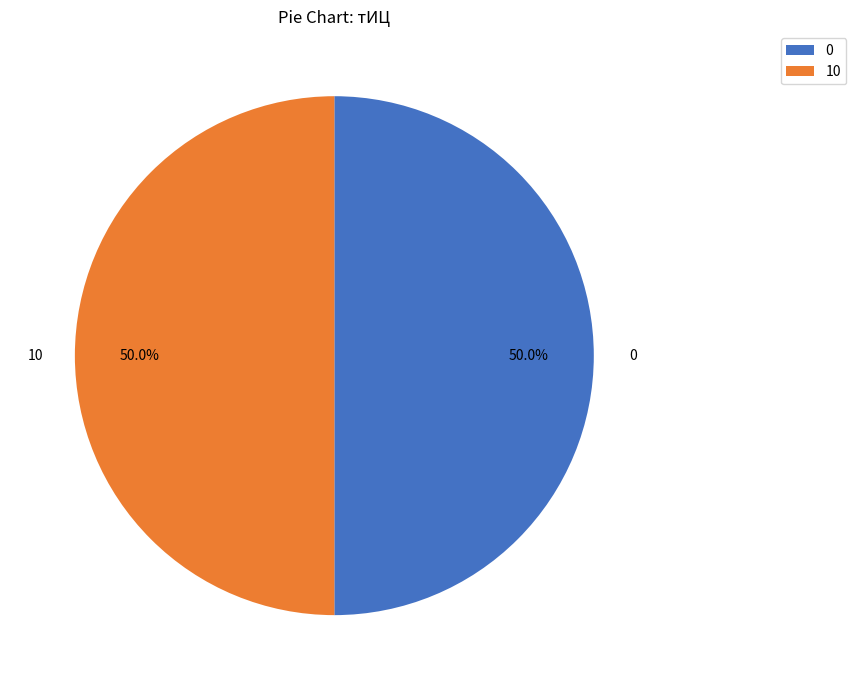

Combined, what portion of the pie is 0 and 10?

100.0%